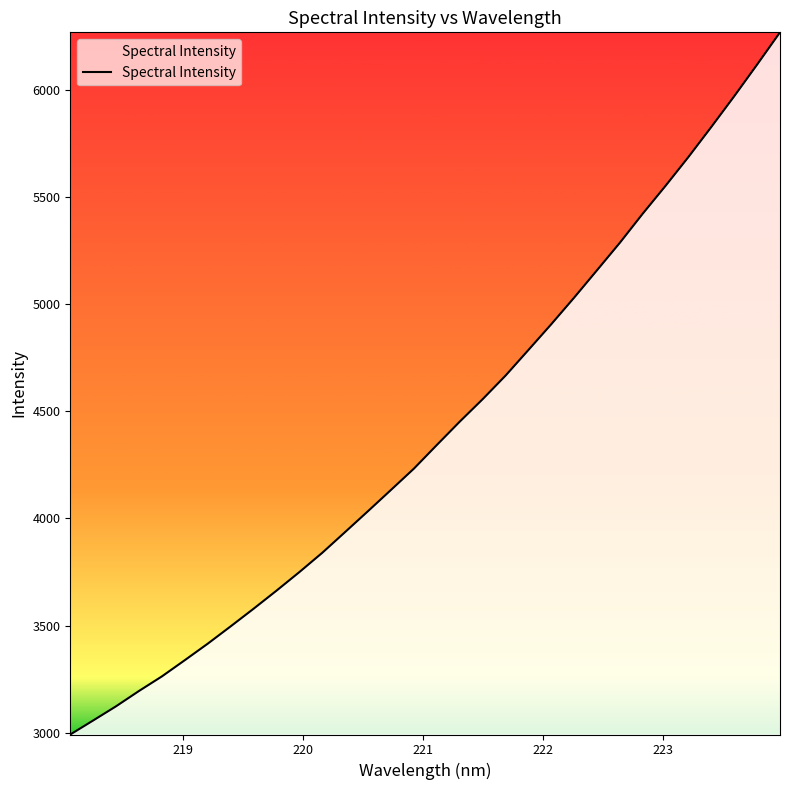

What is the difference between the maximum and minimum values?

3280.2